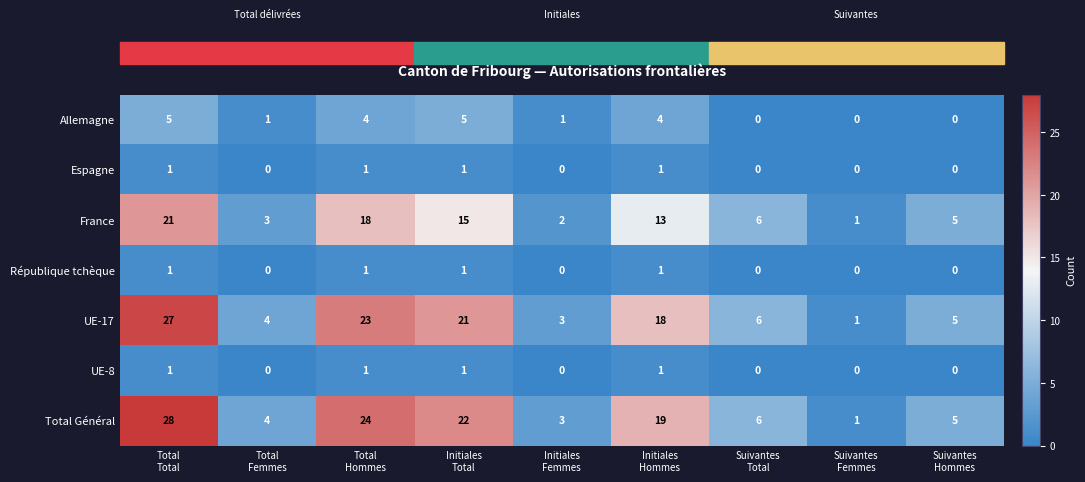

Which series has the largest total across all categories?

Total Général